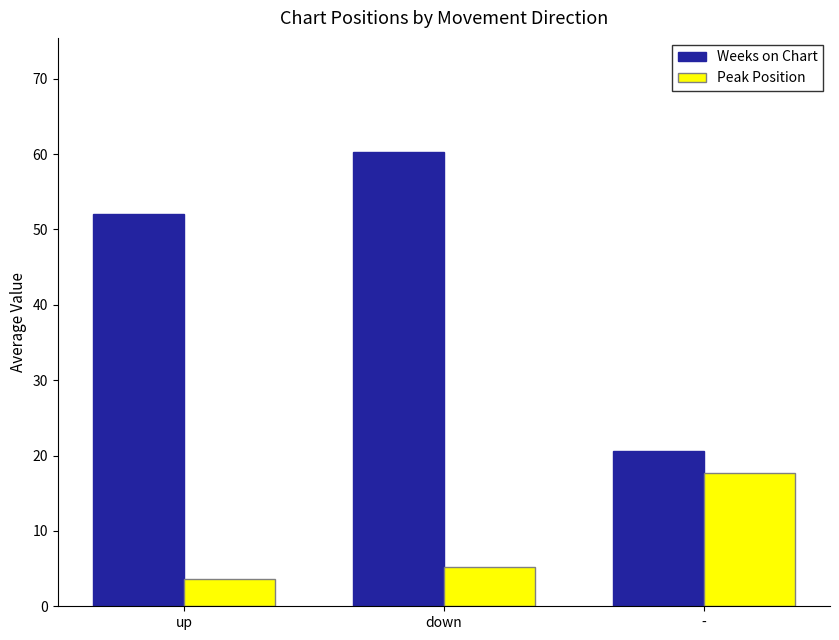

What are all the series names shown in the legend?

Weeks on Chart, Peak Position